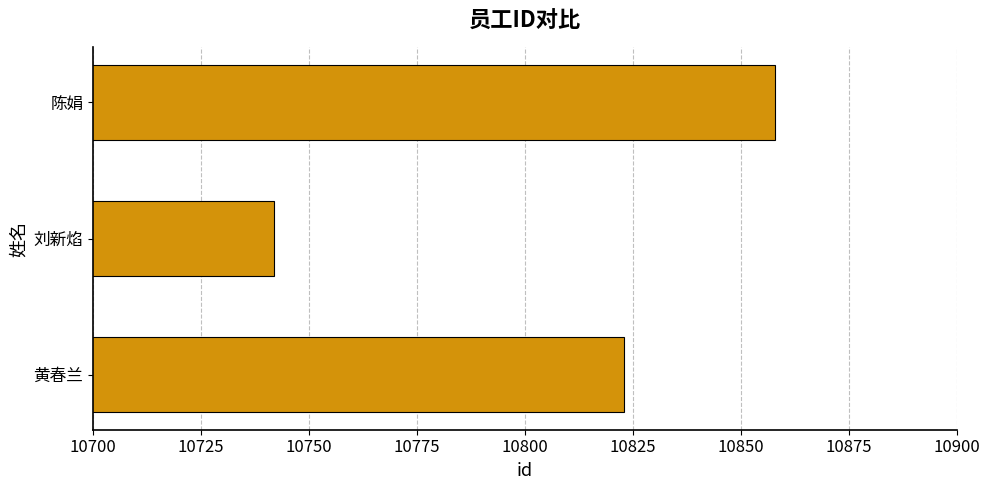

What is the ratio of the value at 陈娟 to the value at 刘新焰?

1.0